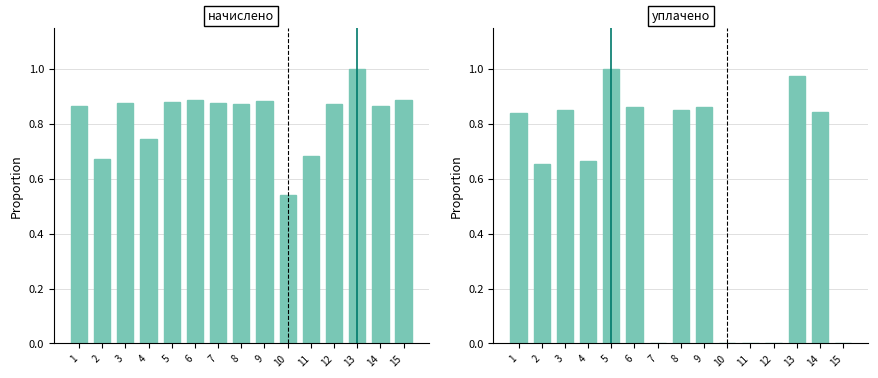

What is the spread (max minus min) of values at 7?

0.9